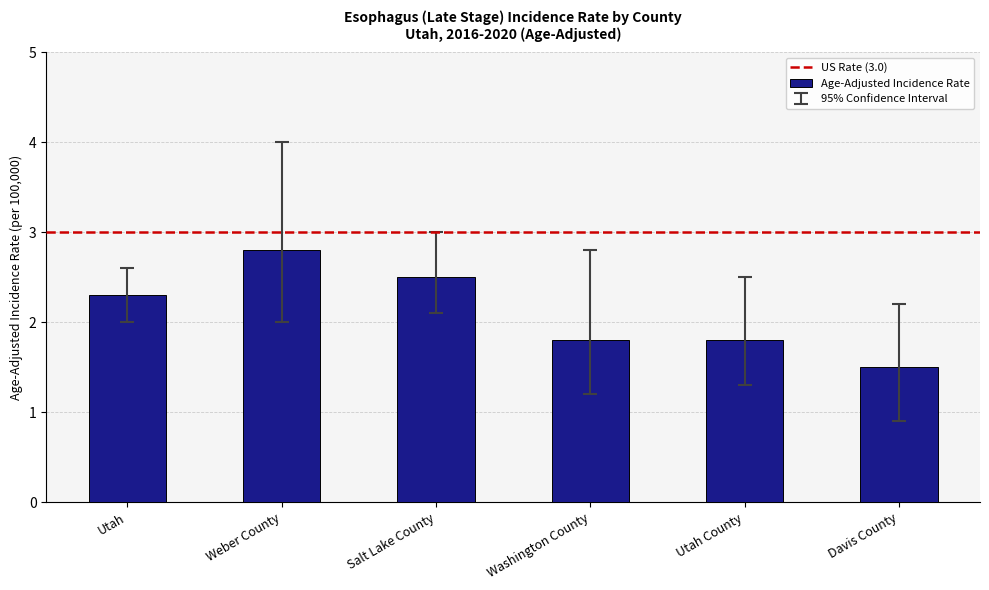

Which label corresponds to the largest value in the chart?

Weber County